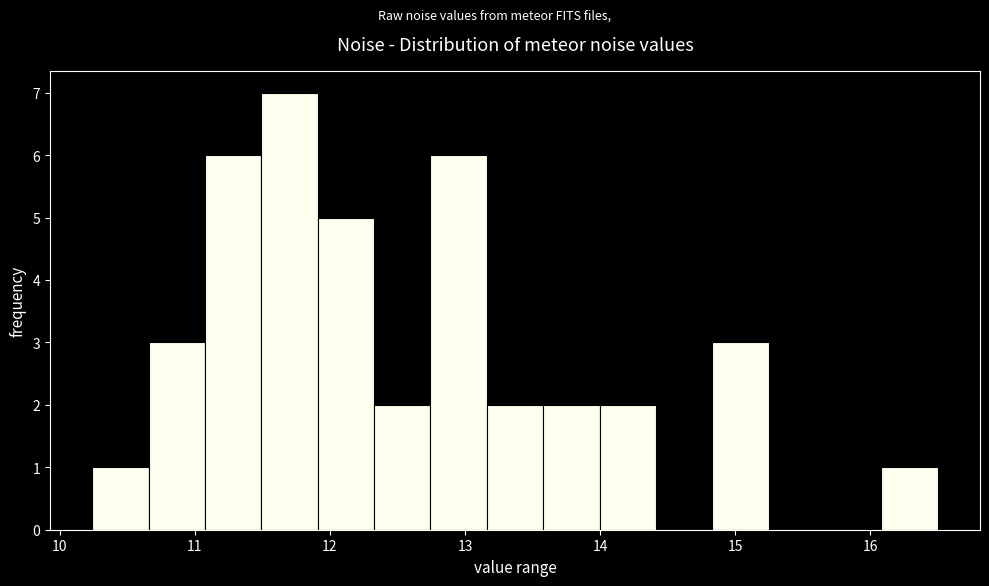

What is the height of the bar covering 14.0 to 14.4 on the x-axis? Neither the bar edges nor the heights are printed on the chart, so give them approximately, as read against the axes.

2